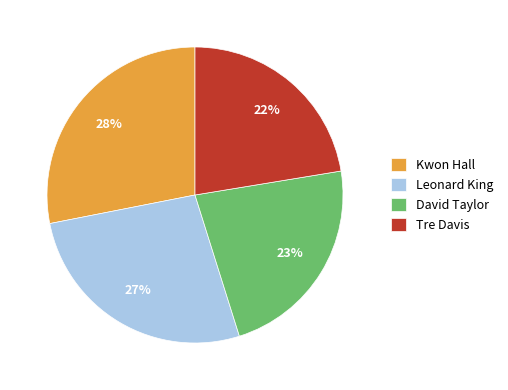

Does any single category account for the majority?

No